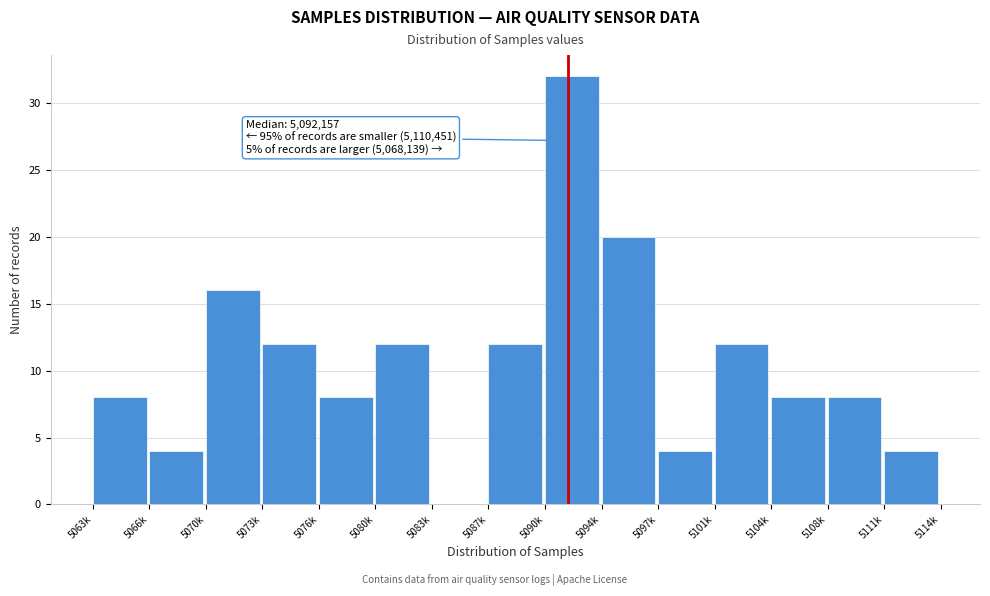

Reading left to right, transcribe all the data shown in this chart.

5063k=8	5066k=4	5070k=16	5073k=12	5076k=8	5080k=12	5083k=0	5087k=12	5090k=32	5094k=20	5097k=4	5101k=12	5104k=8	5108k=8	5111k=4